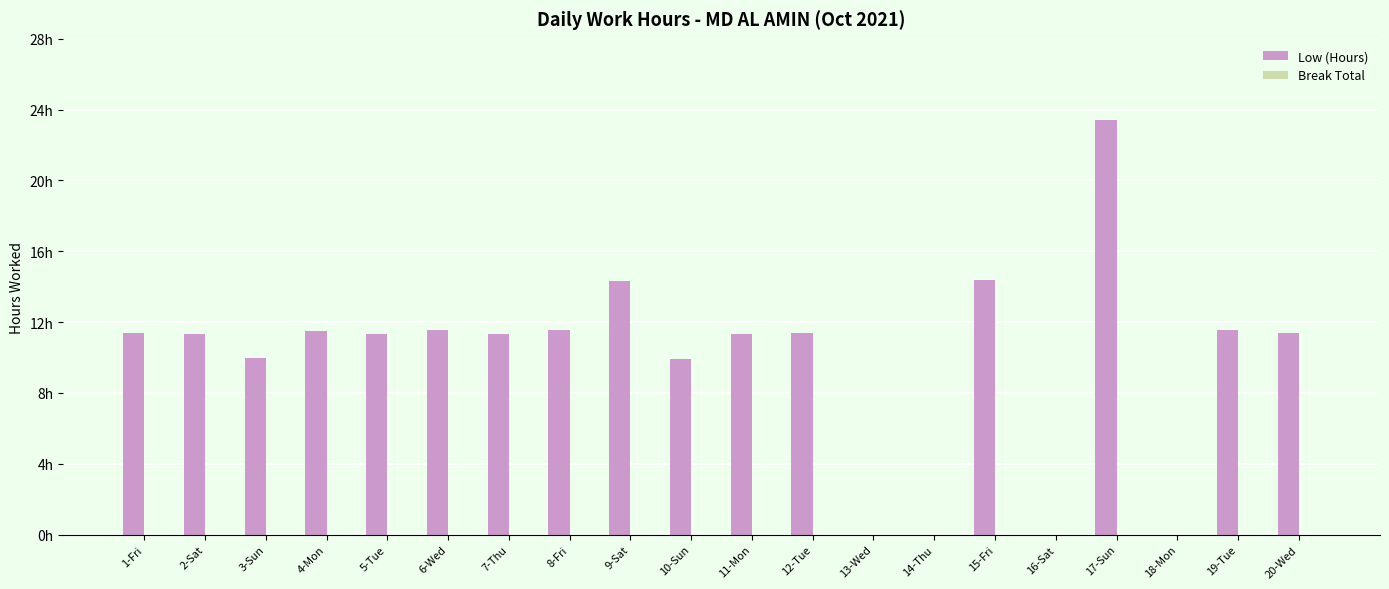

What is the label of the 8th bar from the left?

8-Fri